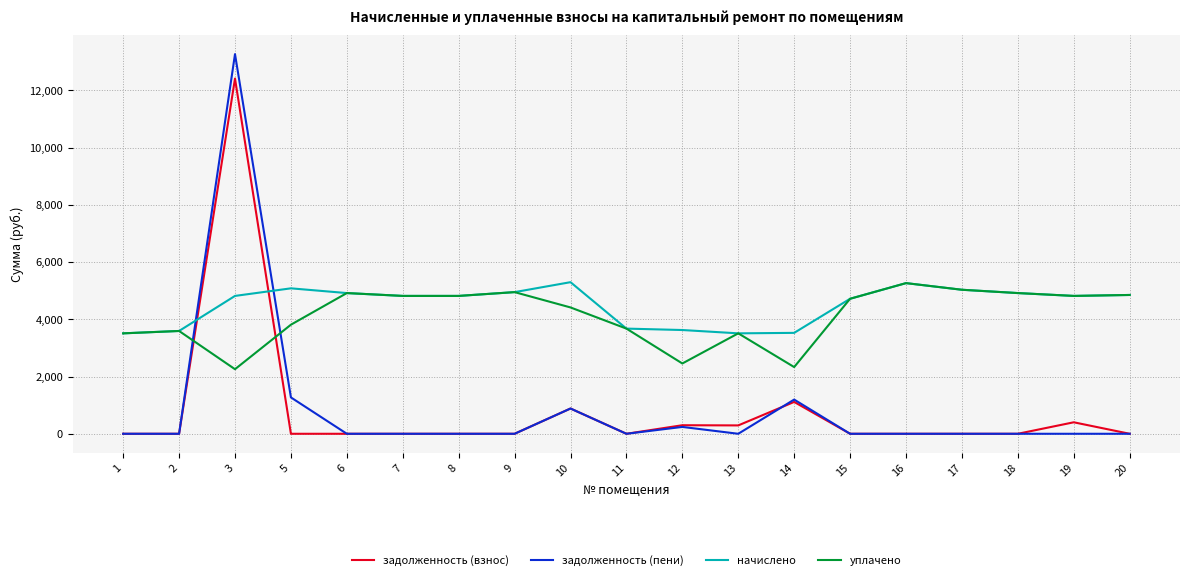

Which series ends up on top after the final intersection of задолженность (взнос) and начислено?

начислено